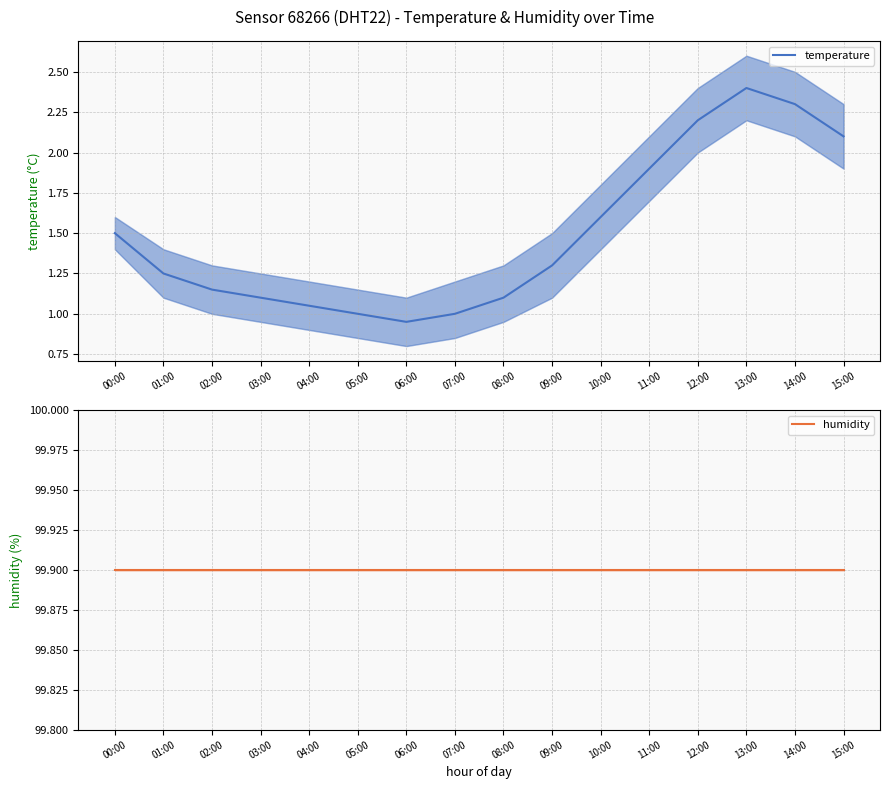

The value of temperature at 05:00 is 1.0. True or false?

True